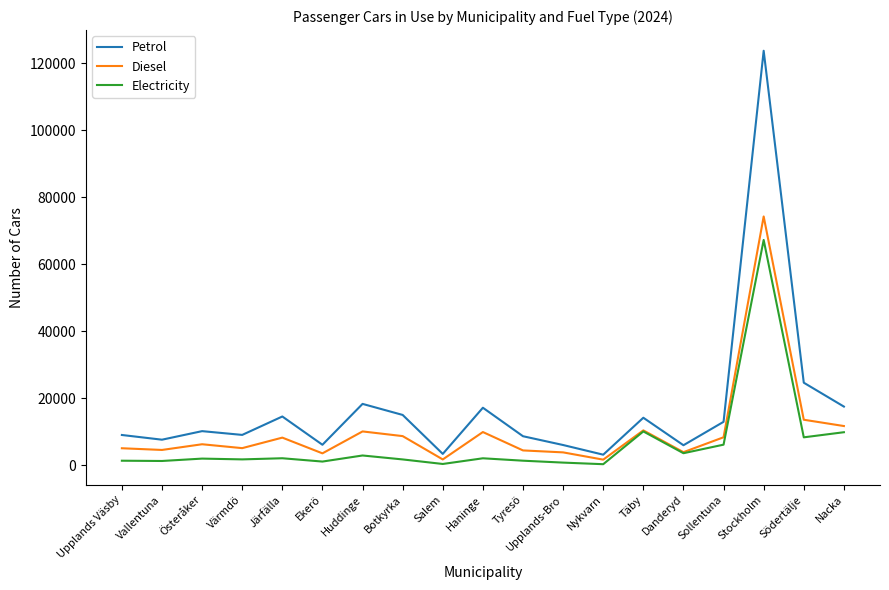

The value of Petrol at Huddinge is 8497. True or false?

False